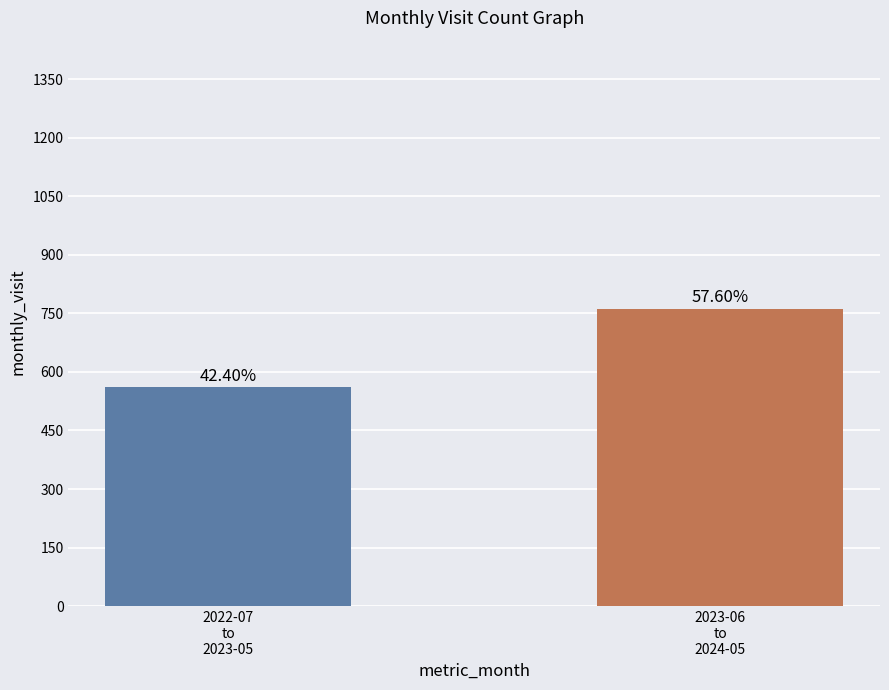

Is it true that the value at 2023-06
to
2024-05 is 378?

False